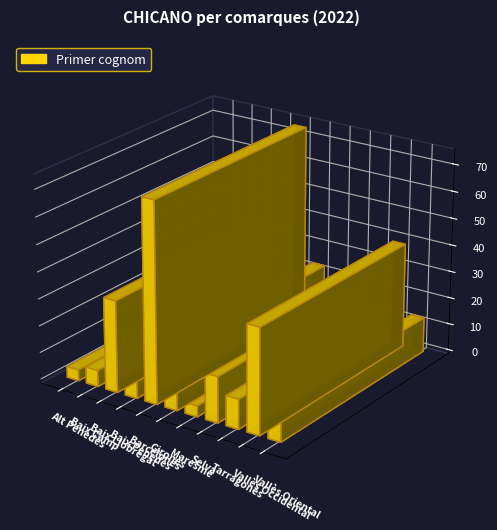

Is it true that the value at Baix Camp is 6?

True